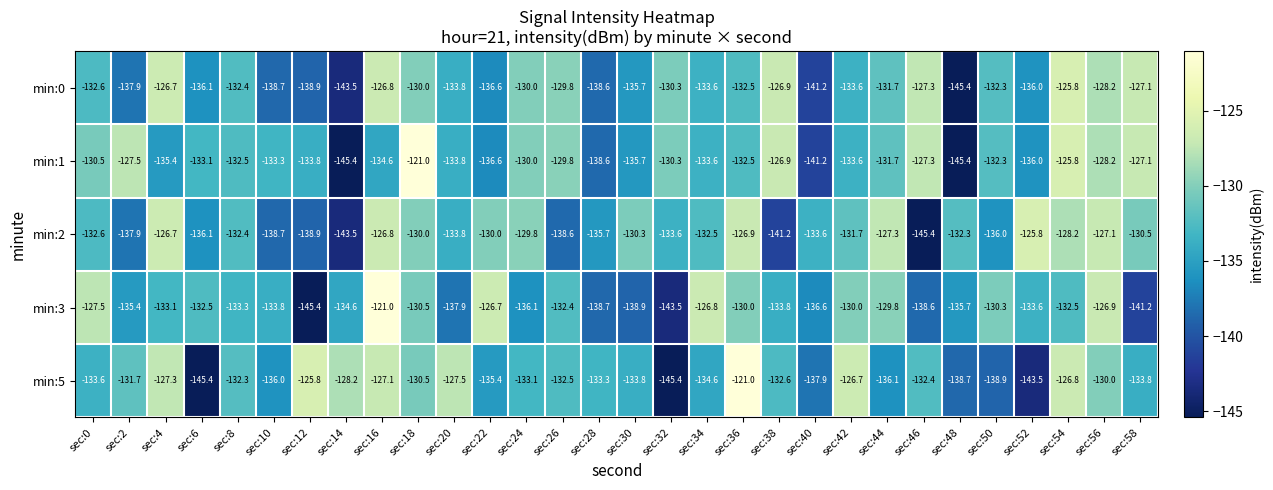

The min:1 series shows -130.3 at sec:32. True or false?

True